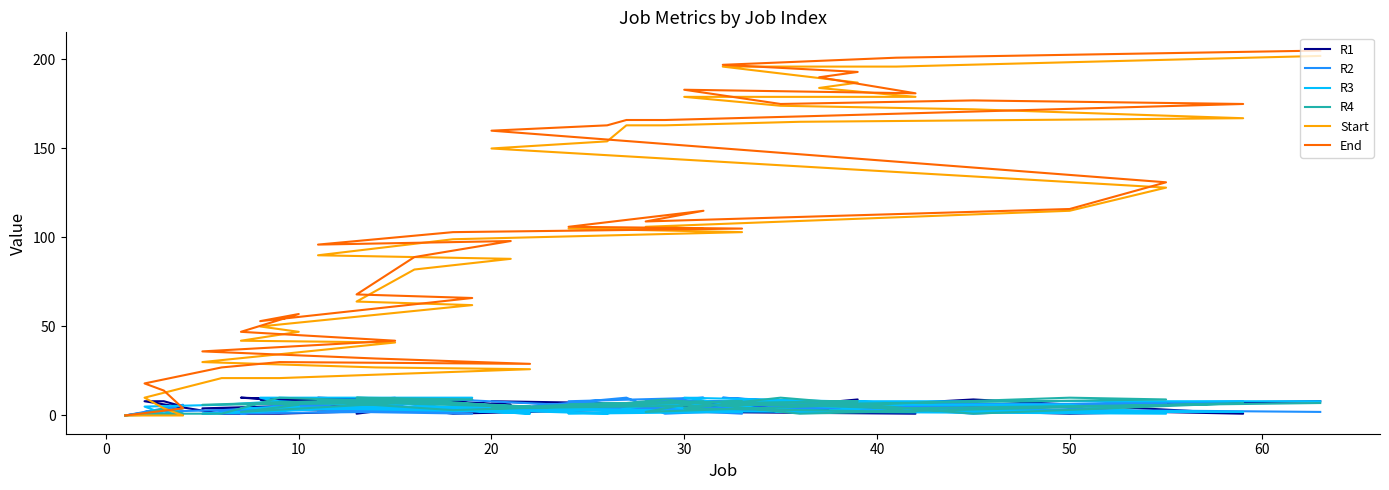

At how many categories does at least one series exceed 132?

15